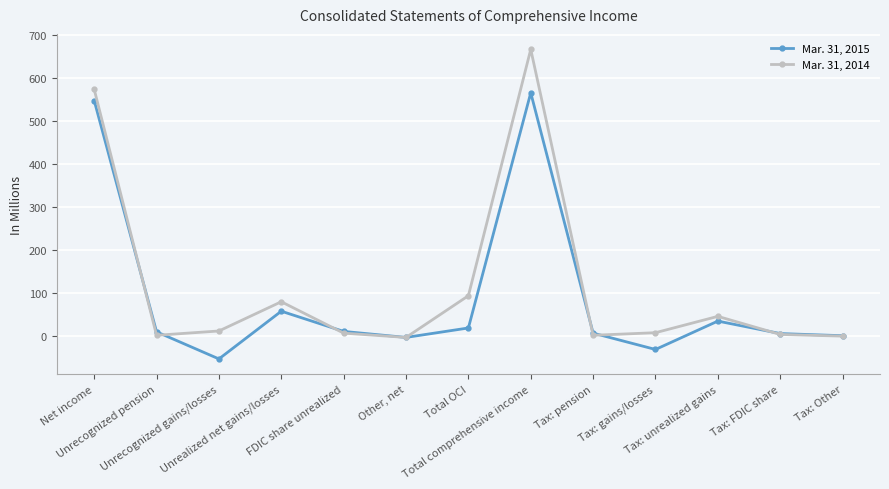

How many values in the Mar. 31, 2015 series are below 9?

6